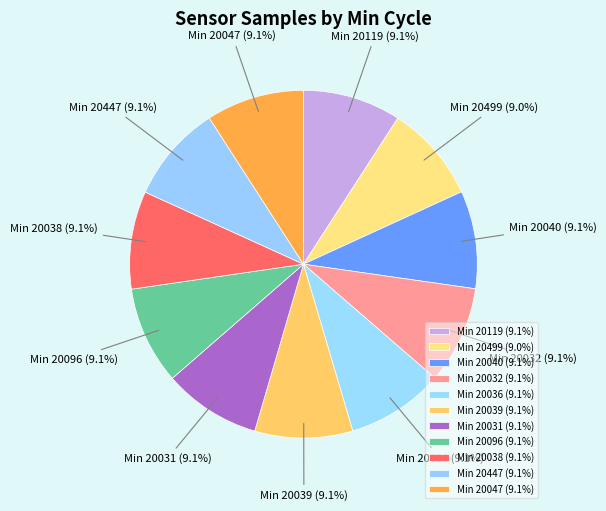

Does any single category account for the majority?

No